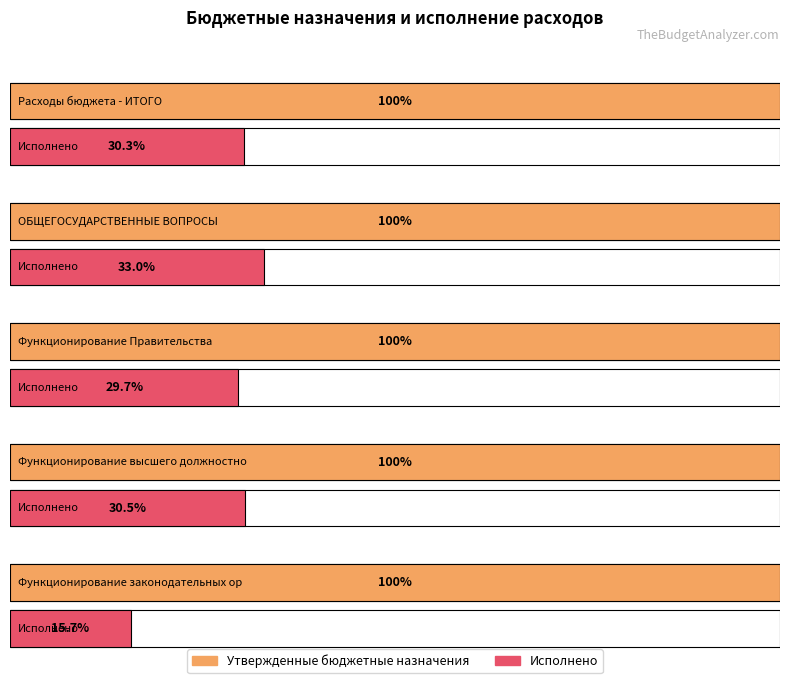

Between Функционирование законодательных органов and Функционирование Правительства, which is larger?

Функционирование Правительства